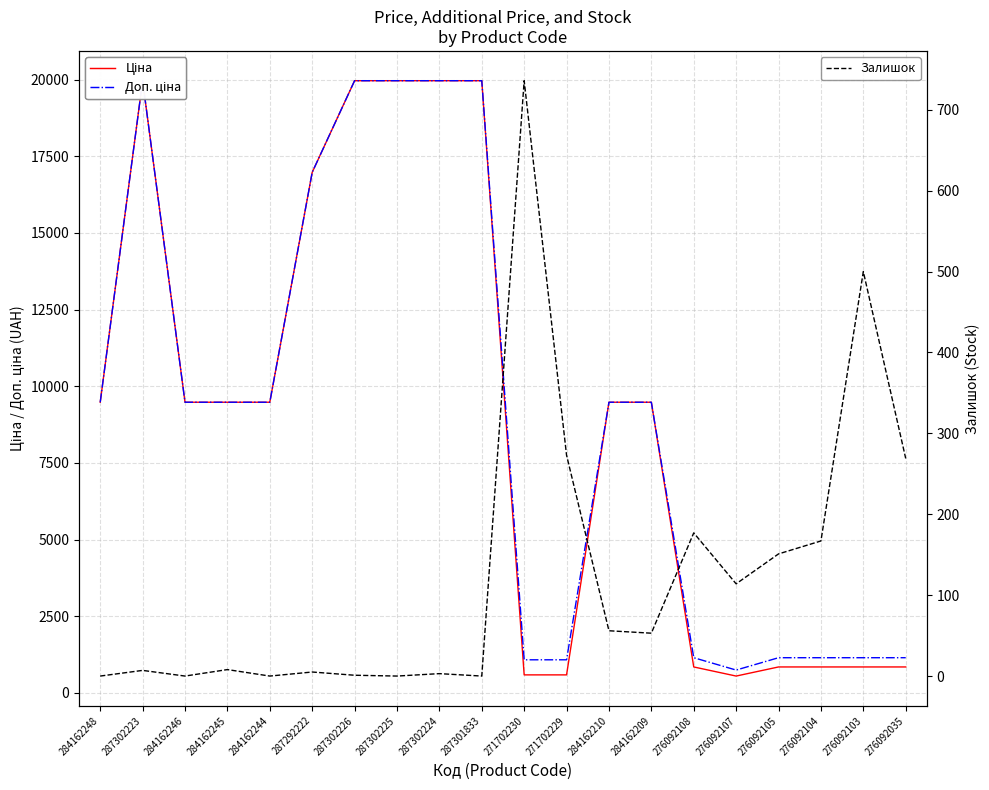

True or false: Ціна has a value of 9480.1 at 284162245.

True